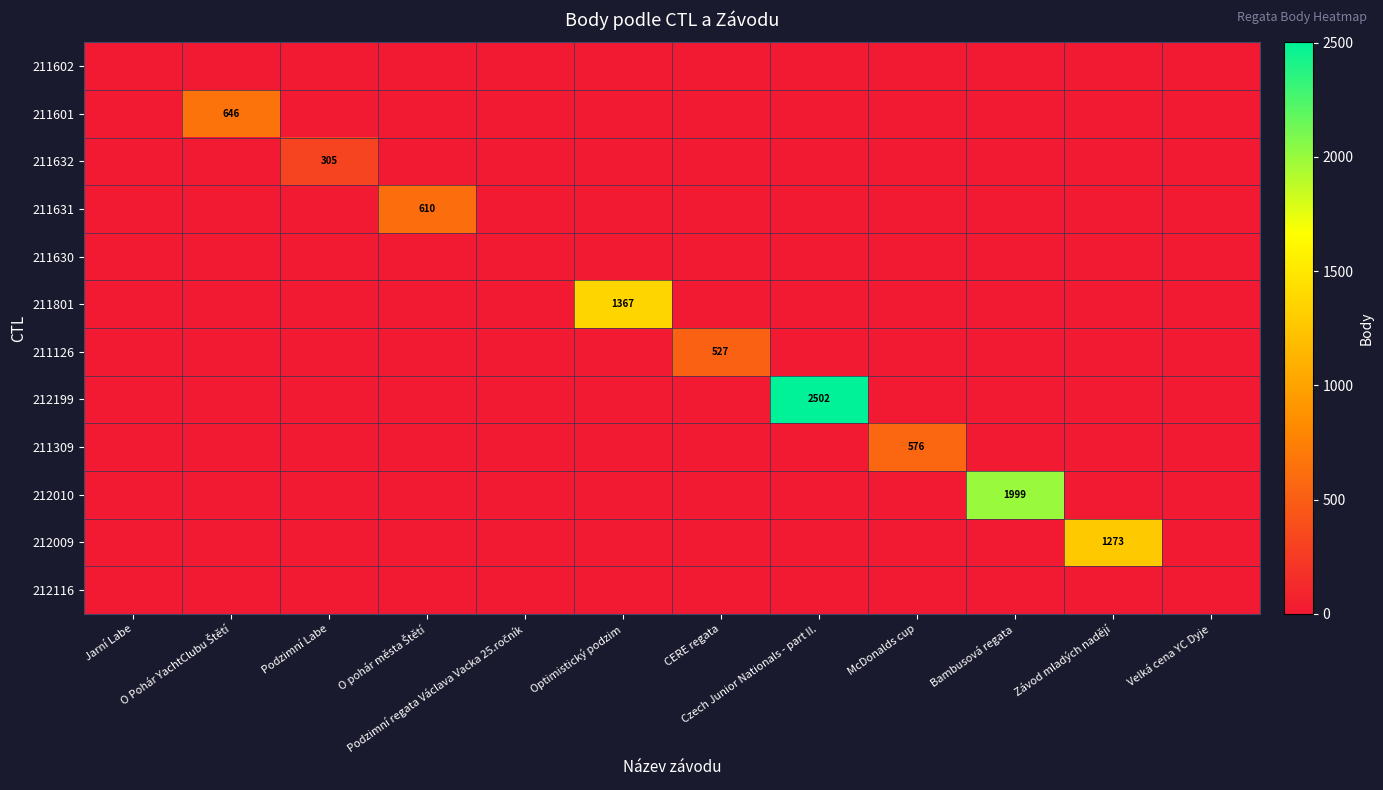

Is the value of 212116 at Optimistický podzim greater than the value of 212009 at O Pohár YachtClubu Štětí?

No